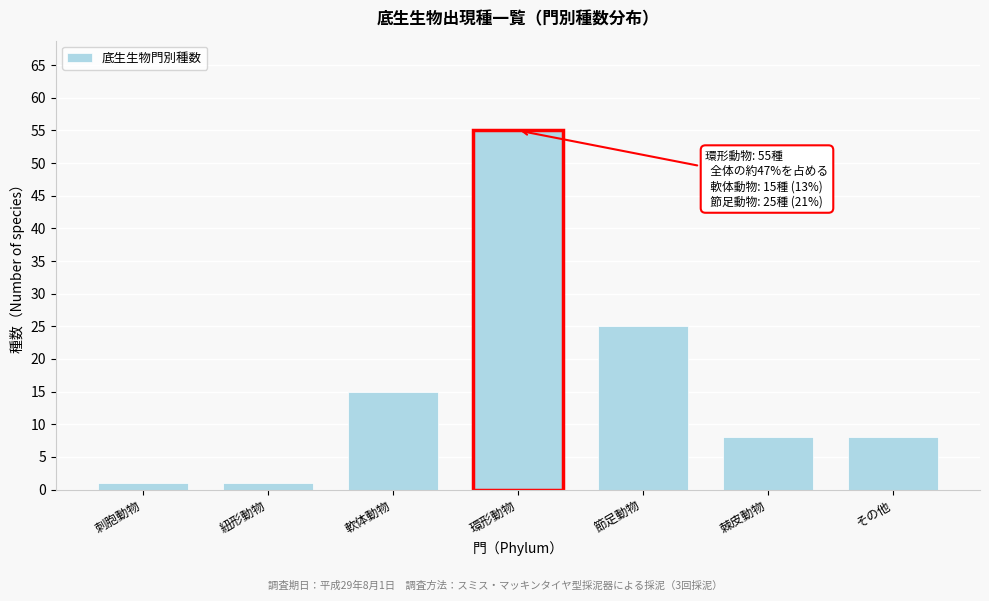

Reading right to left, transcribe all the data shown in this chart.

その他=8	棘皮動物=8	節足動物=25	環形動物=55	軟体動物=15	紐形動物=1	刺胞動物=1